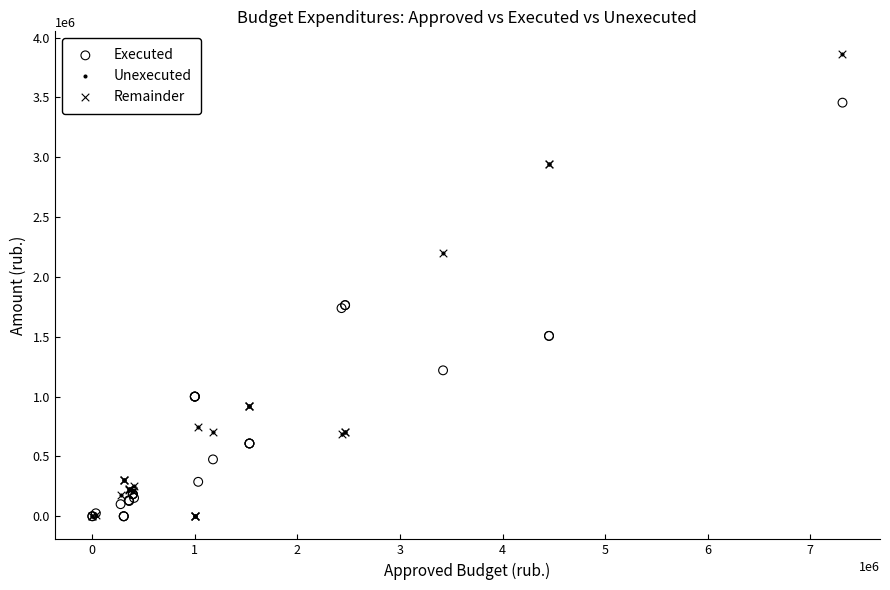

What are all the series names shown in the legend?

Executed, Unexecuted, Remainder